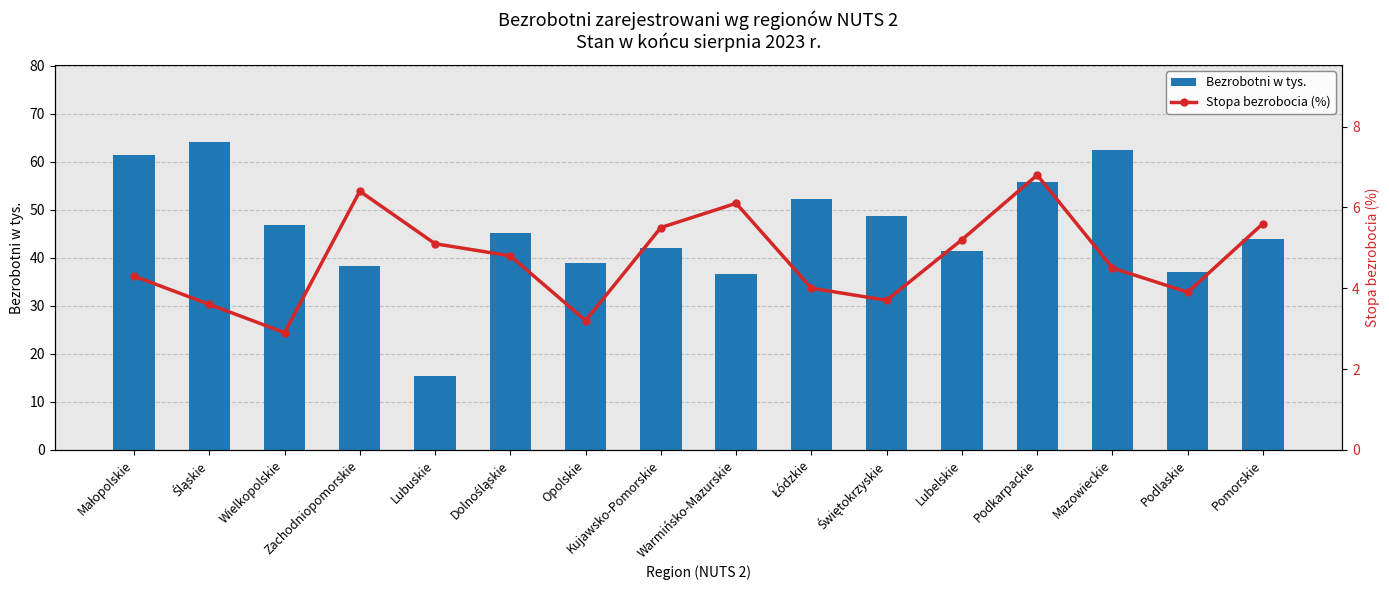

List the labels in order of Bezrobotni w tys. value, smallest first.

Lubuskie, Warmińsko-Mazurskie, Podlaskie, Zachodniopomorskie, Opolskie, Lubelskie, Kujawsko-Pomorskie, Pomorskie, Dolnośląskie, Wielkopolskie, Świętokrzyskie, Łódzkie, Podkarpackie, Małopolskie, Mazowieckie, Śląskie